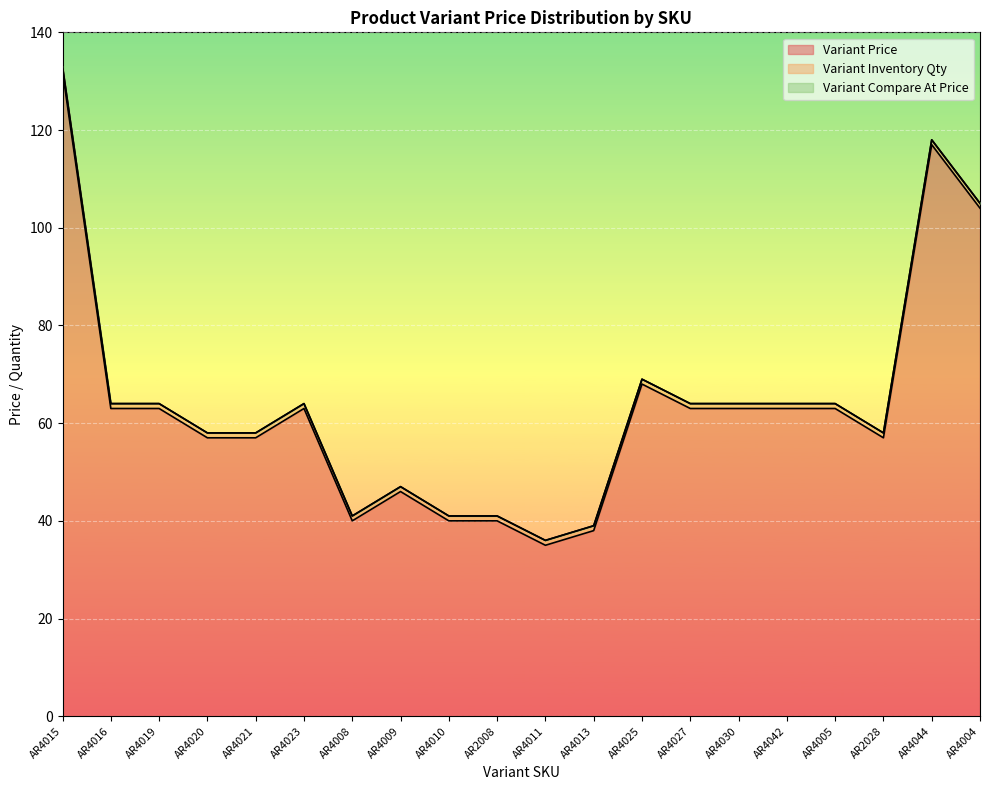

What is the total value across all series at AR2008?

41